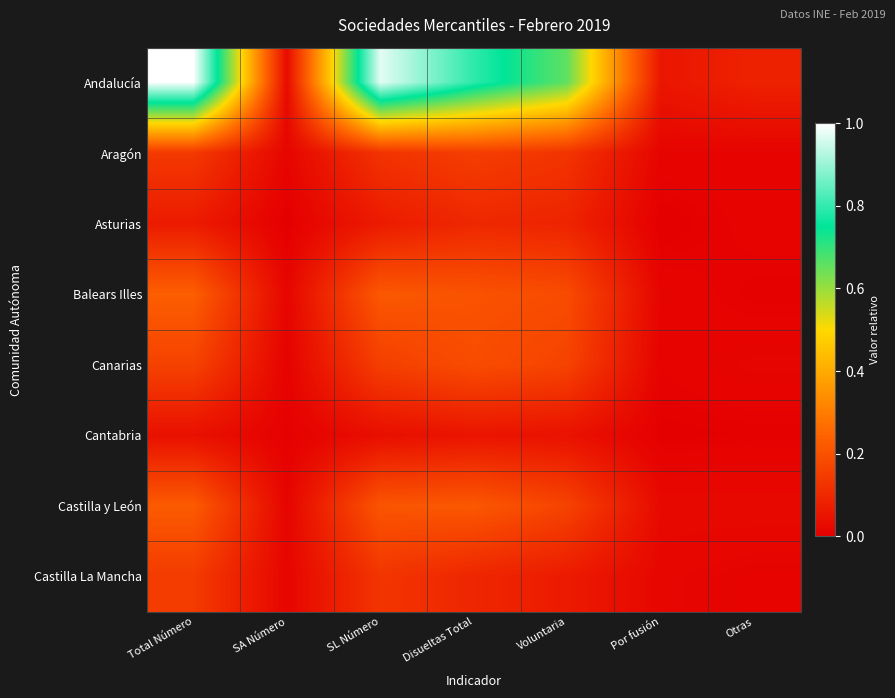

Between SL Número and Disueltas Total, which series saw the biggest shift?

Andalucía